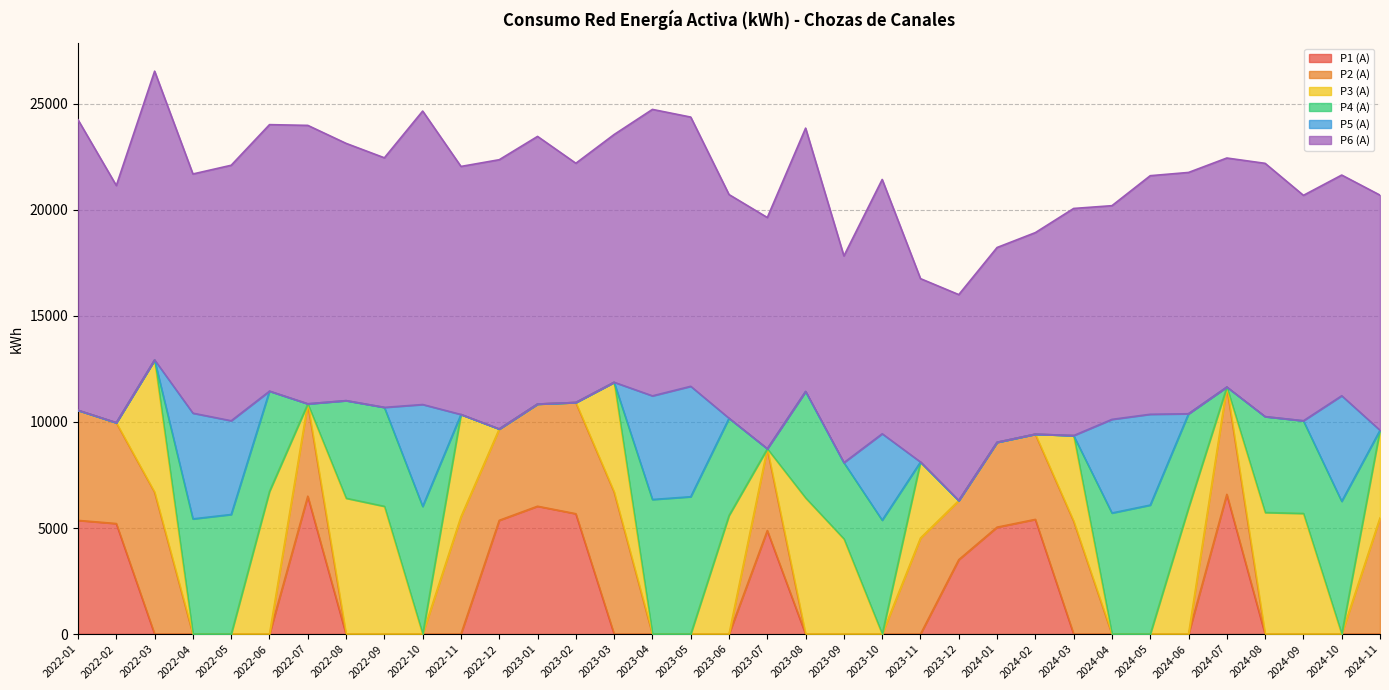

What is the difference between the second highest and second lowest values in the P4 (A) series?

6344